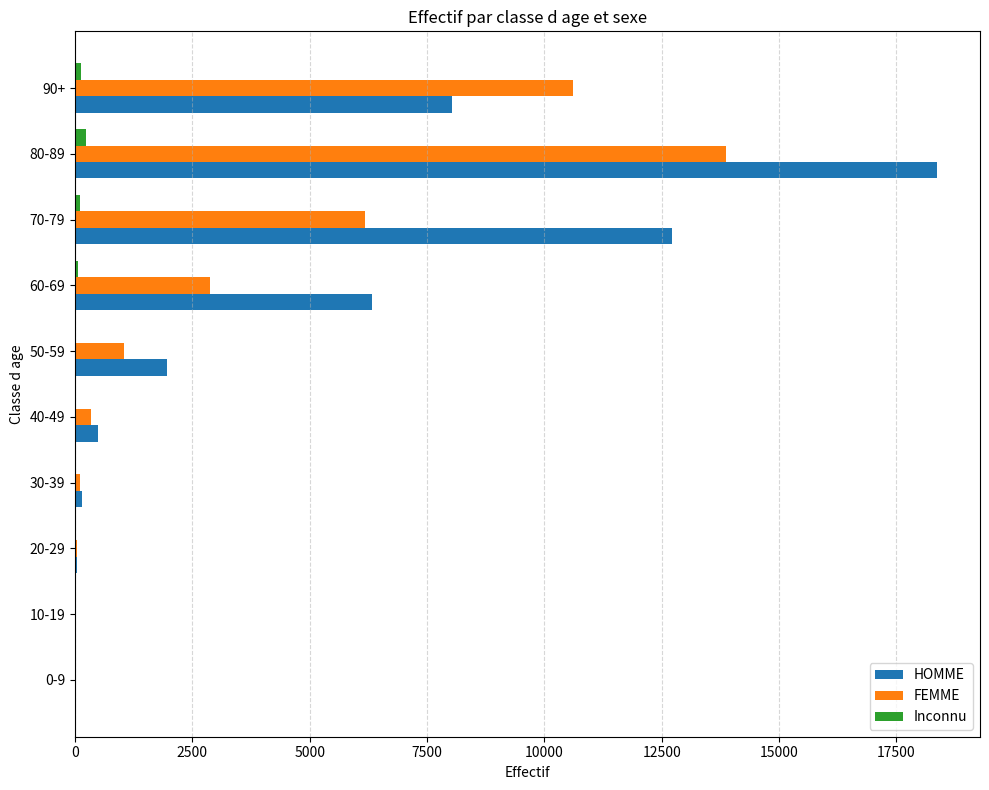

What is the sum of all Inconnu values?

550